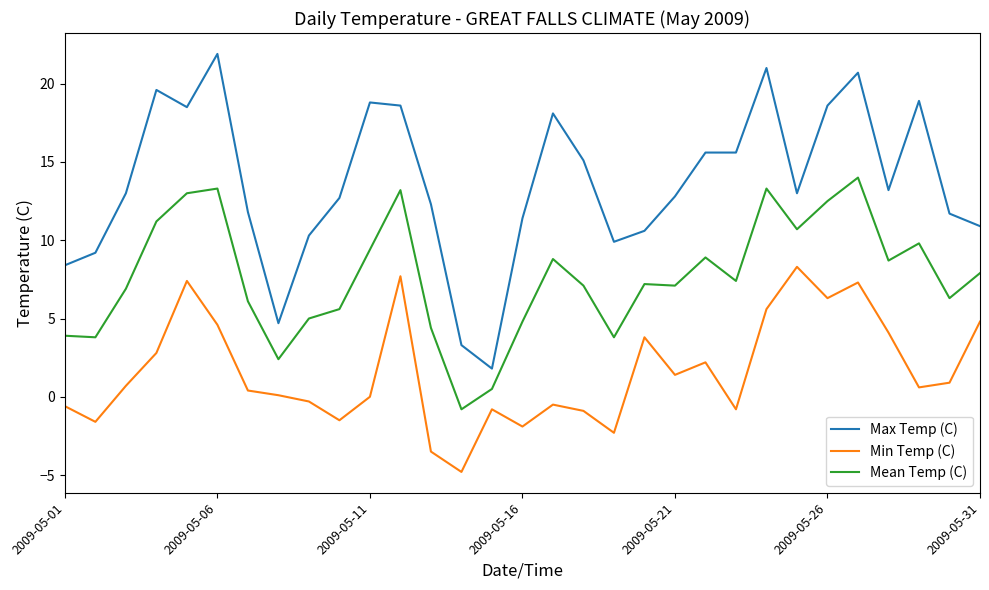

Which series has the largest range (max minus min)?

Max Temp (C)